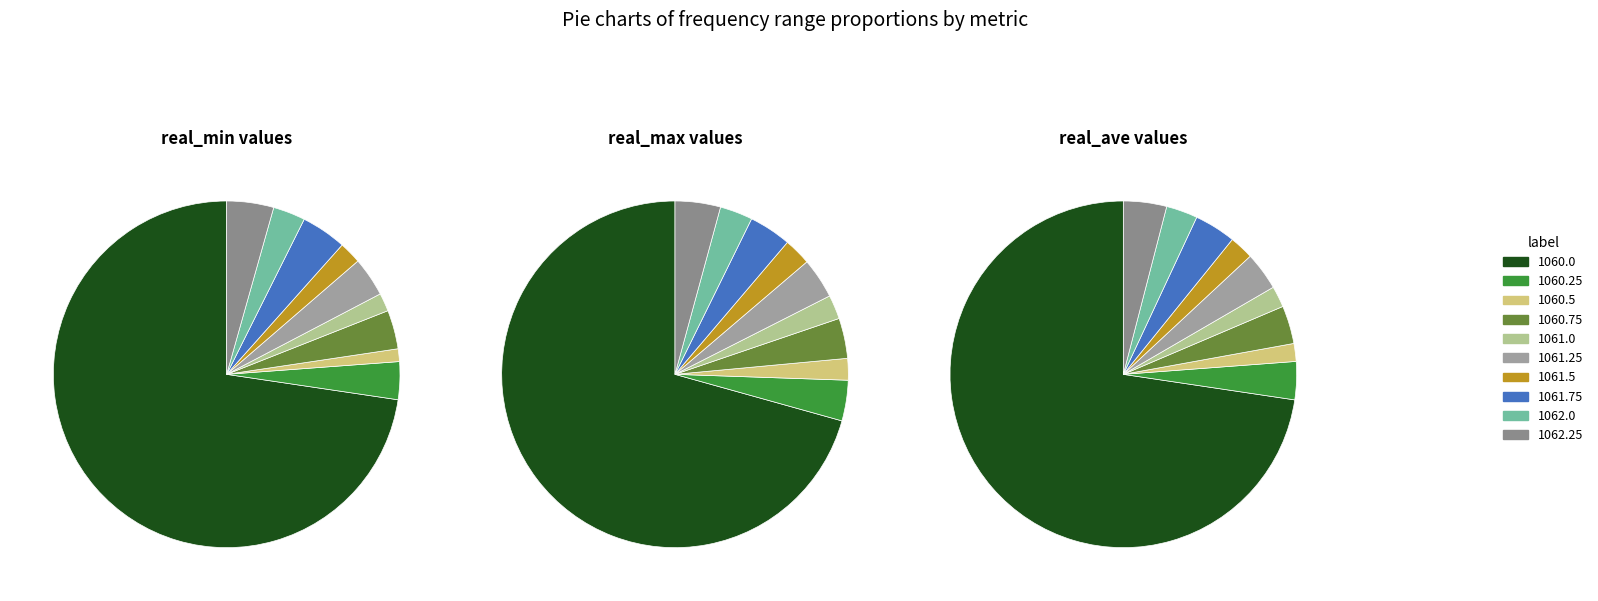

What percentage is NOT represented by 1062.25?

95.6%